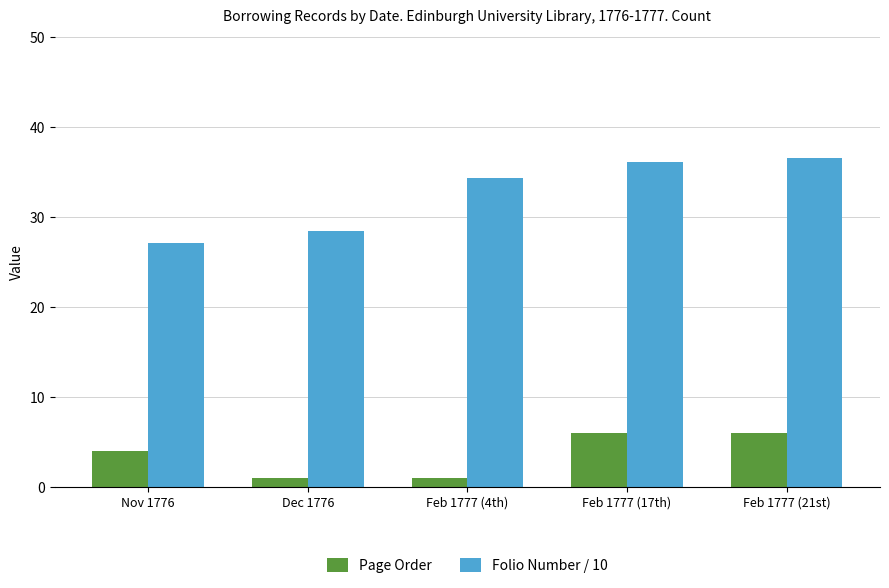

Reading left to right, list all the values displayed in this chart.

Page Order: 4.0	1.0	1.0	6.0	6.0
Folio Number / 10: 27.1	28.4	34.4	36.1	36.6